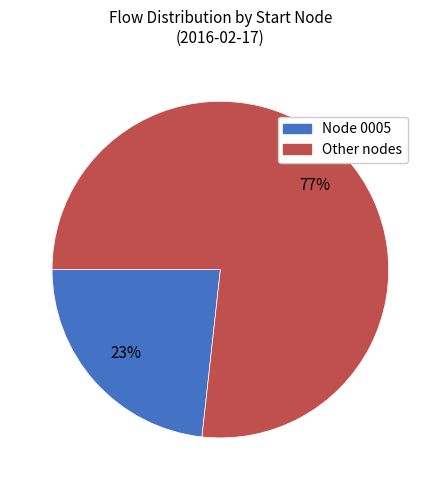

To the nearest percent, what is the average slice percentage?

50%